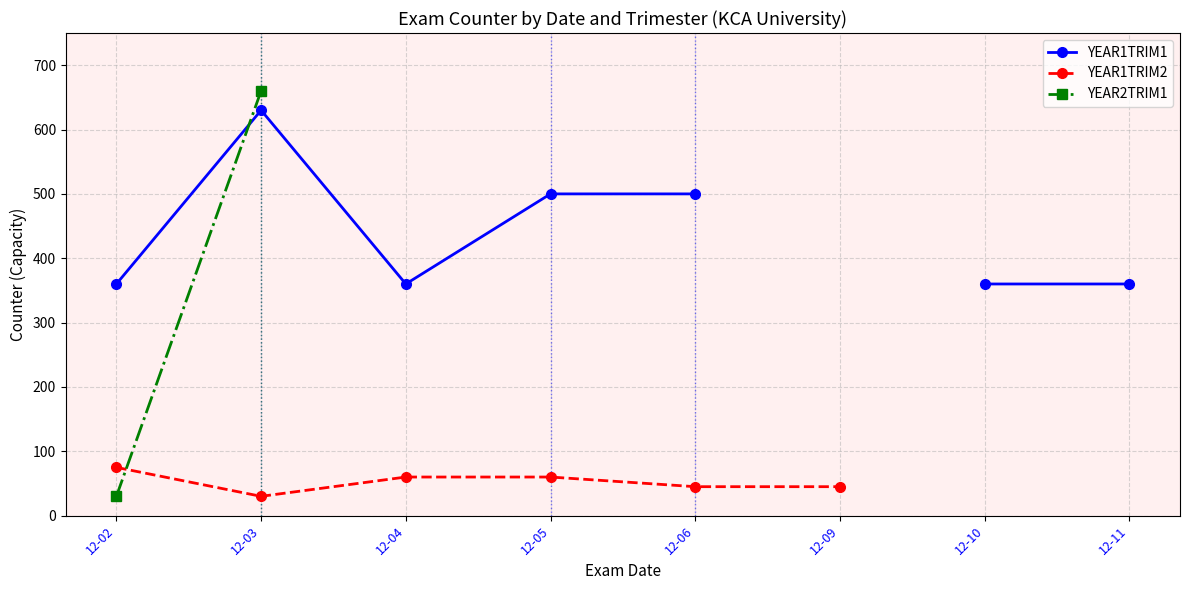

What is the greatest value displayed?

660.0